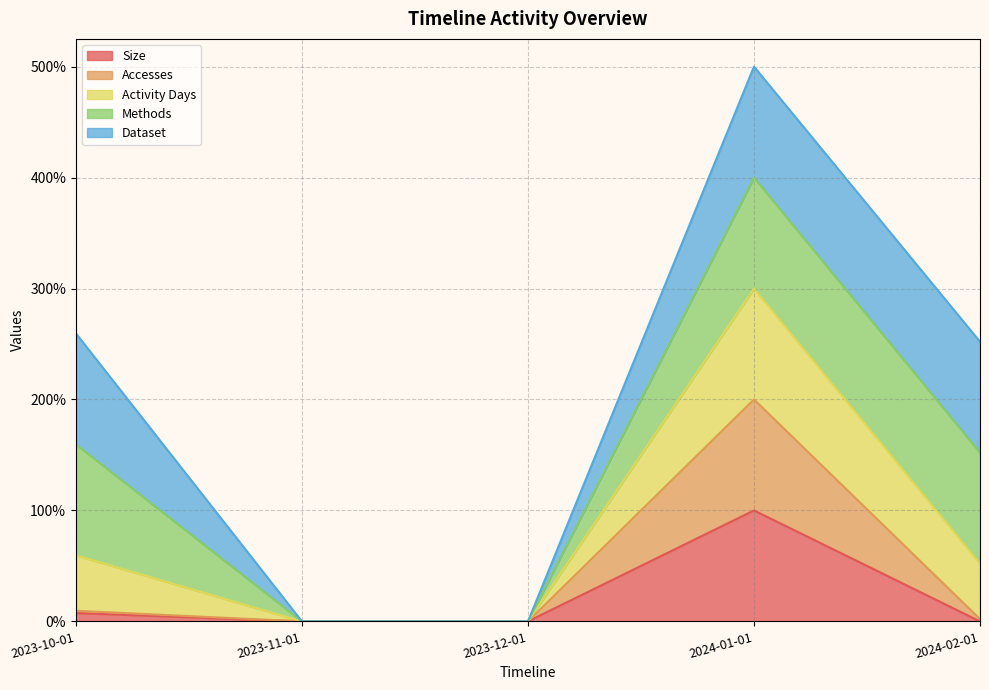

How many interior local peaks does the Size series have?

1